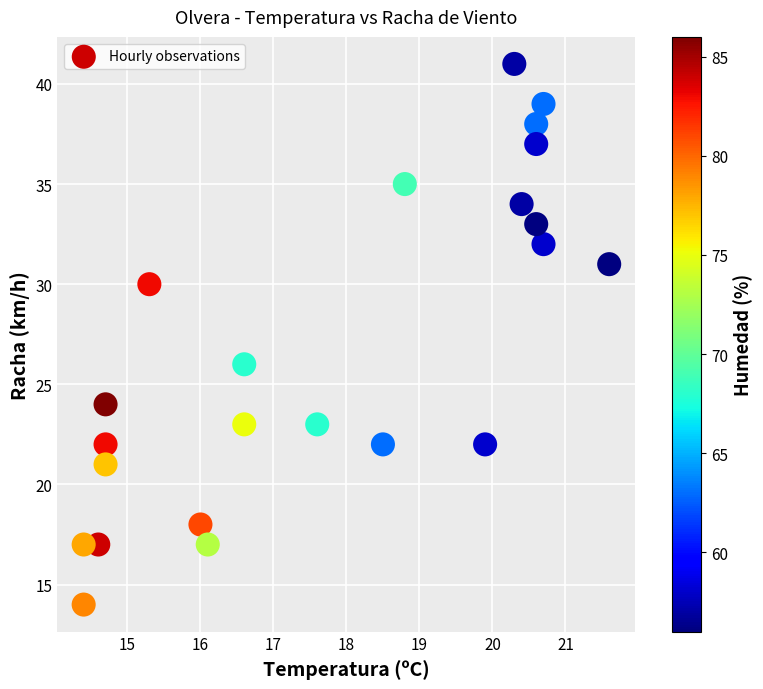

What is the range of Y values (max minus min)?

27